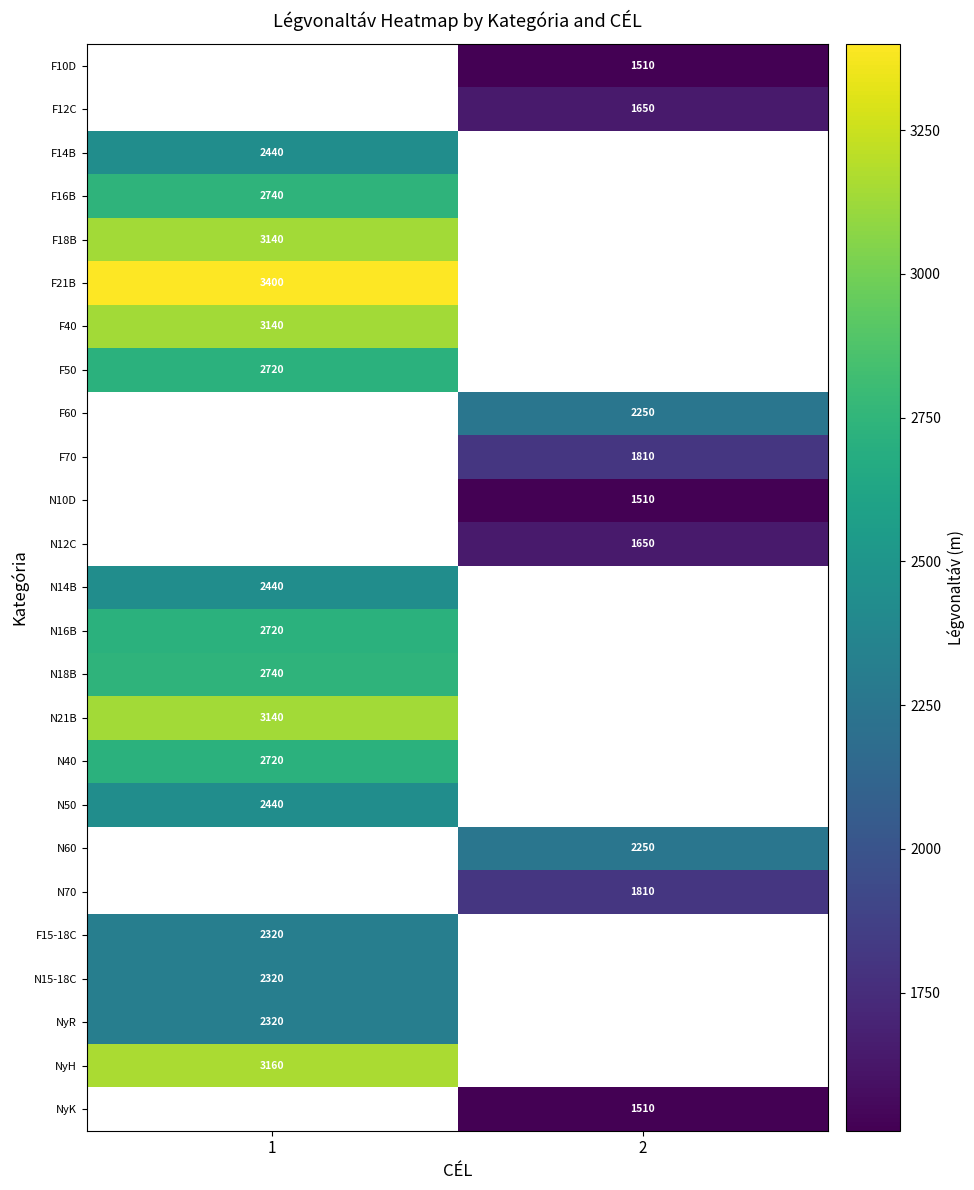

What is the greatest value displayed?

3400.0